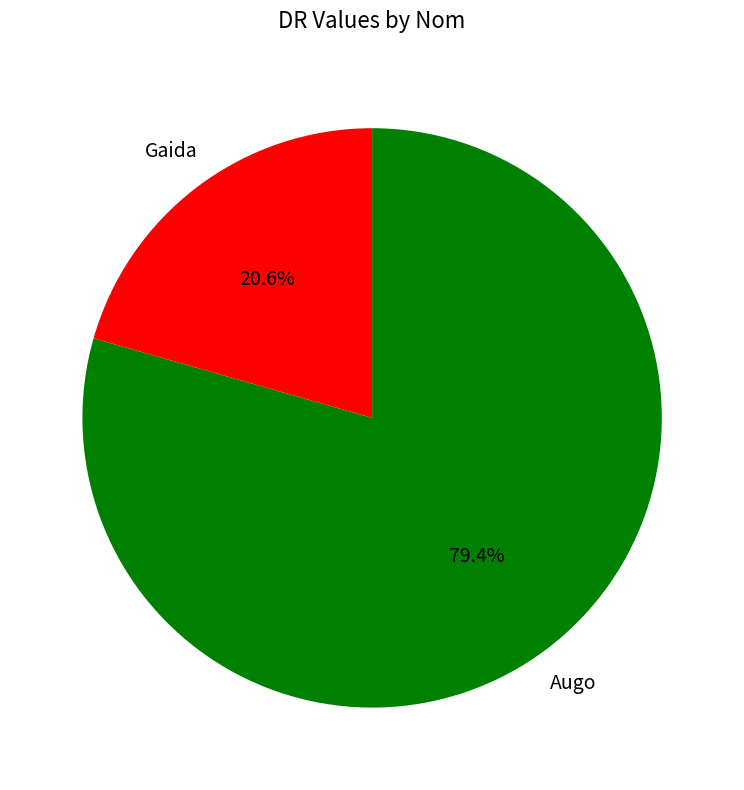

To the nearest percent, what is the average slice percentage?

50%